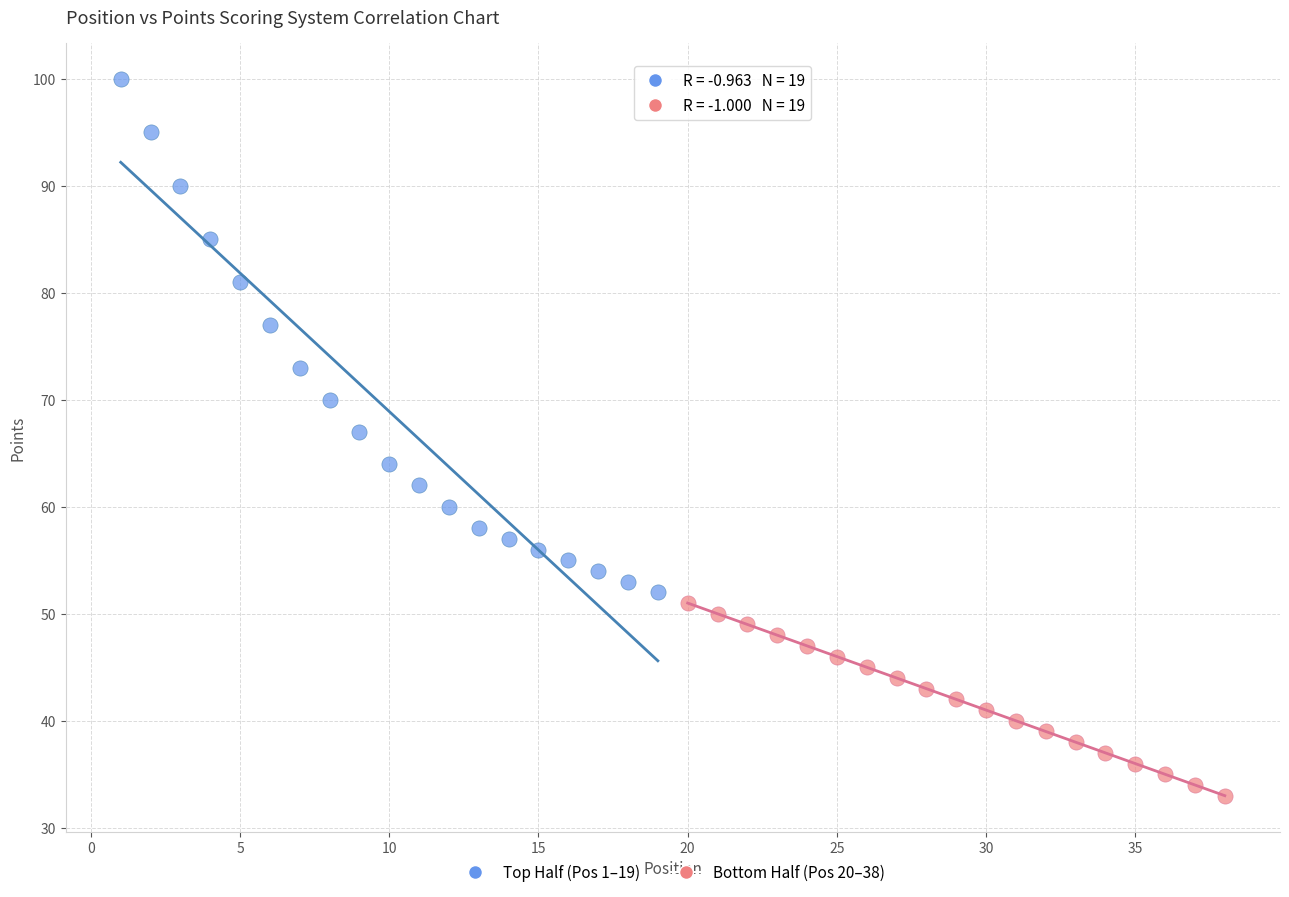

Which series contains the lowest Y value?

Bottom Half (Pos 20–38)